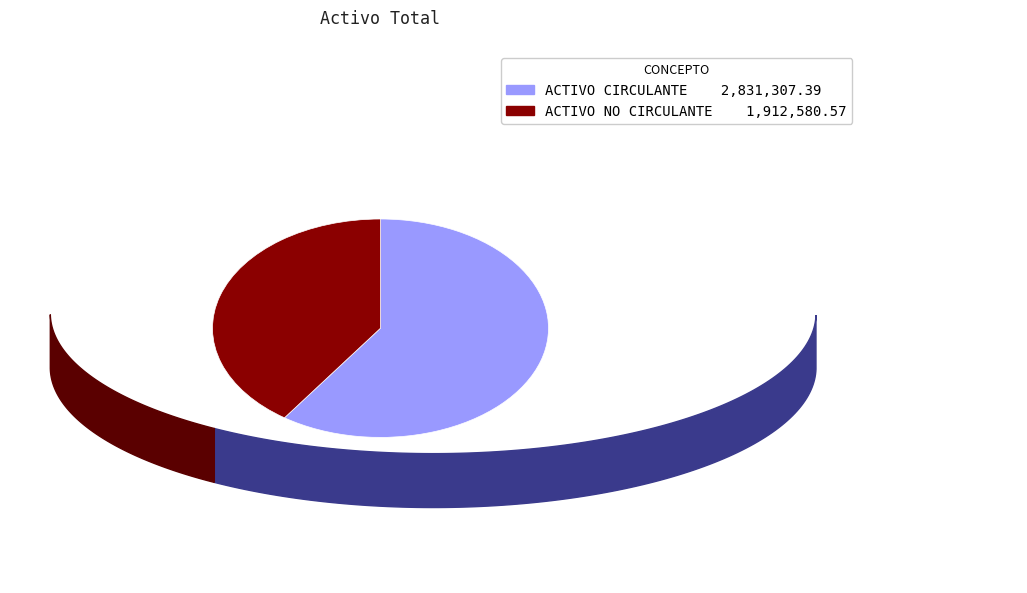

Which category has the biggest portion of the pie?

ACTIVO CIRCULANTE